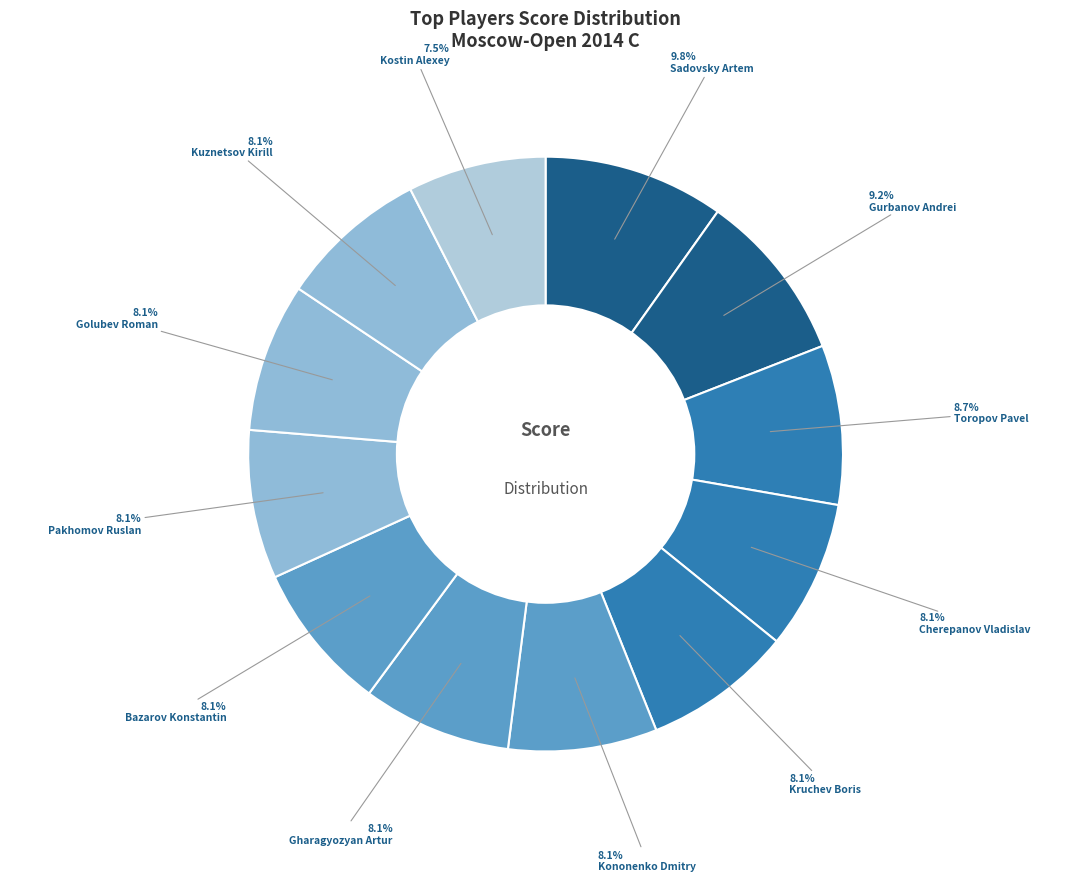

To the nearest percent, what is the difference between the largest and smallest slice percentages?

2%